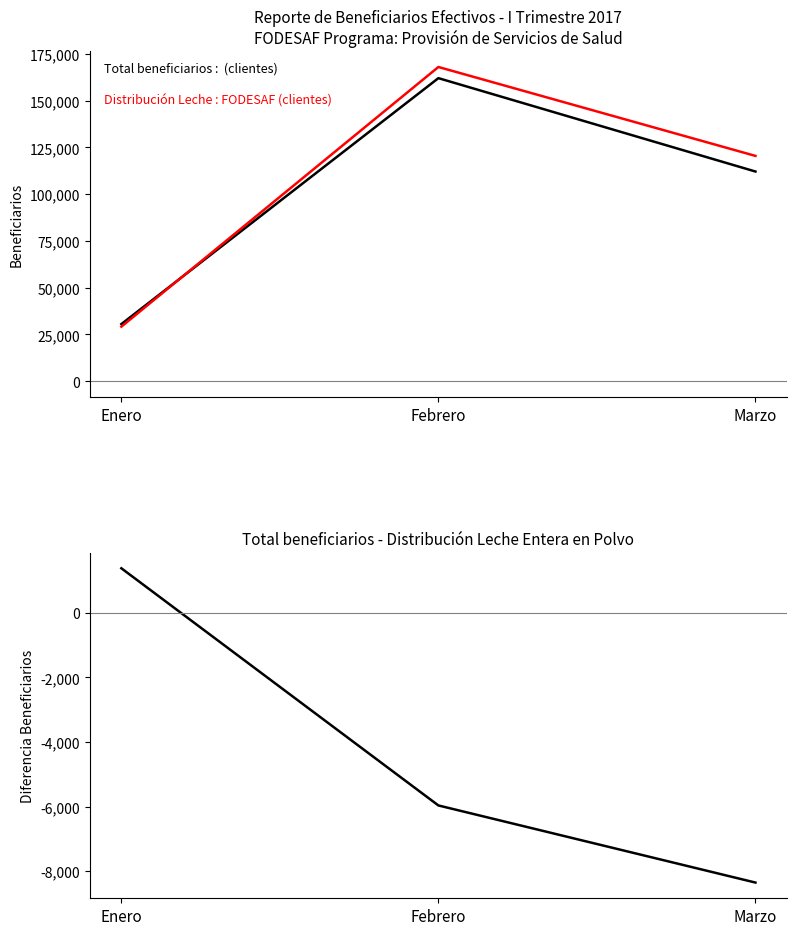

Reading left to right, list all the values displayed in this chart.

Total beneficiarios: 30565	161998	112098
Distribucion de Leche Integra en Polvo: 29191	167960	120445
Total beneficiarios - Distribución Leche: 1374	-5962	-8347